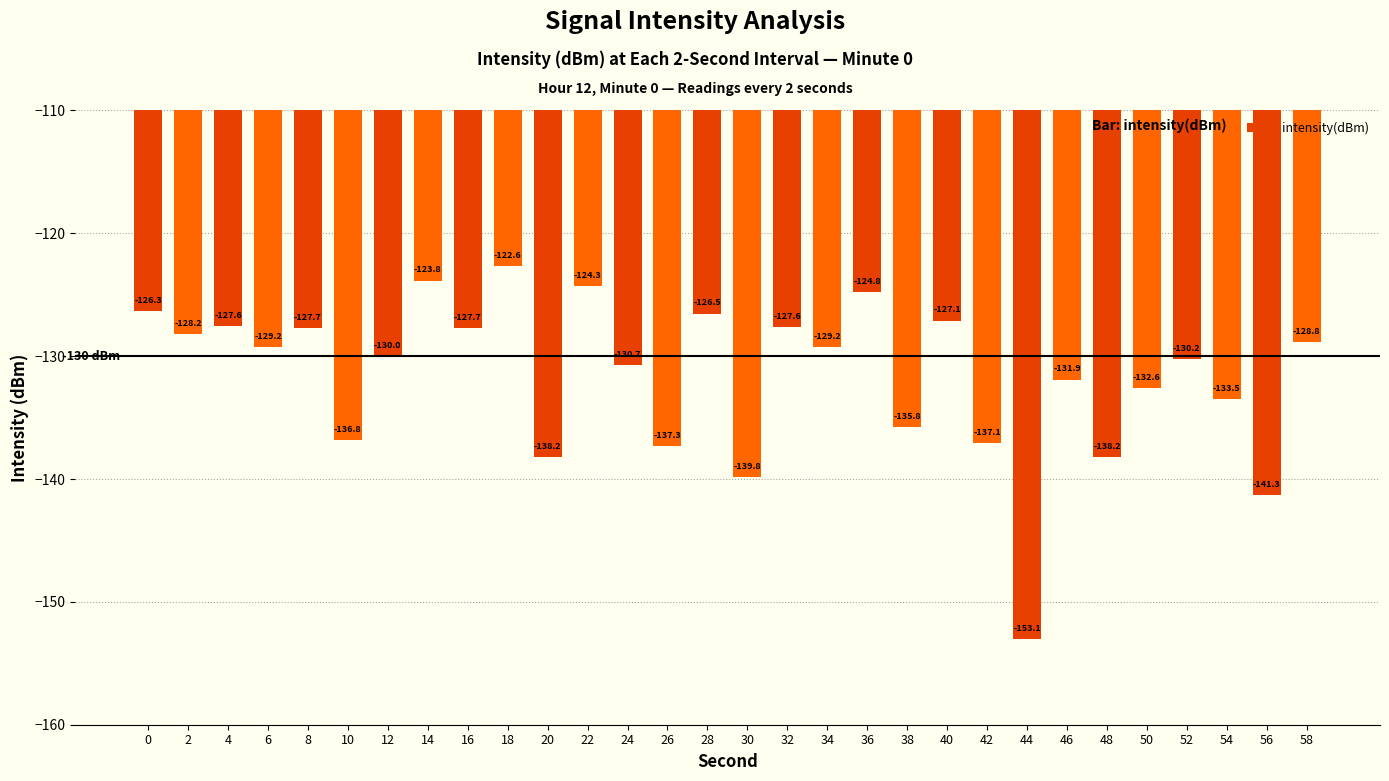

Which category has the lowest value across all series?

44